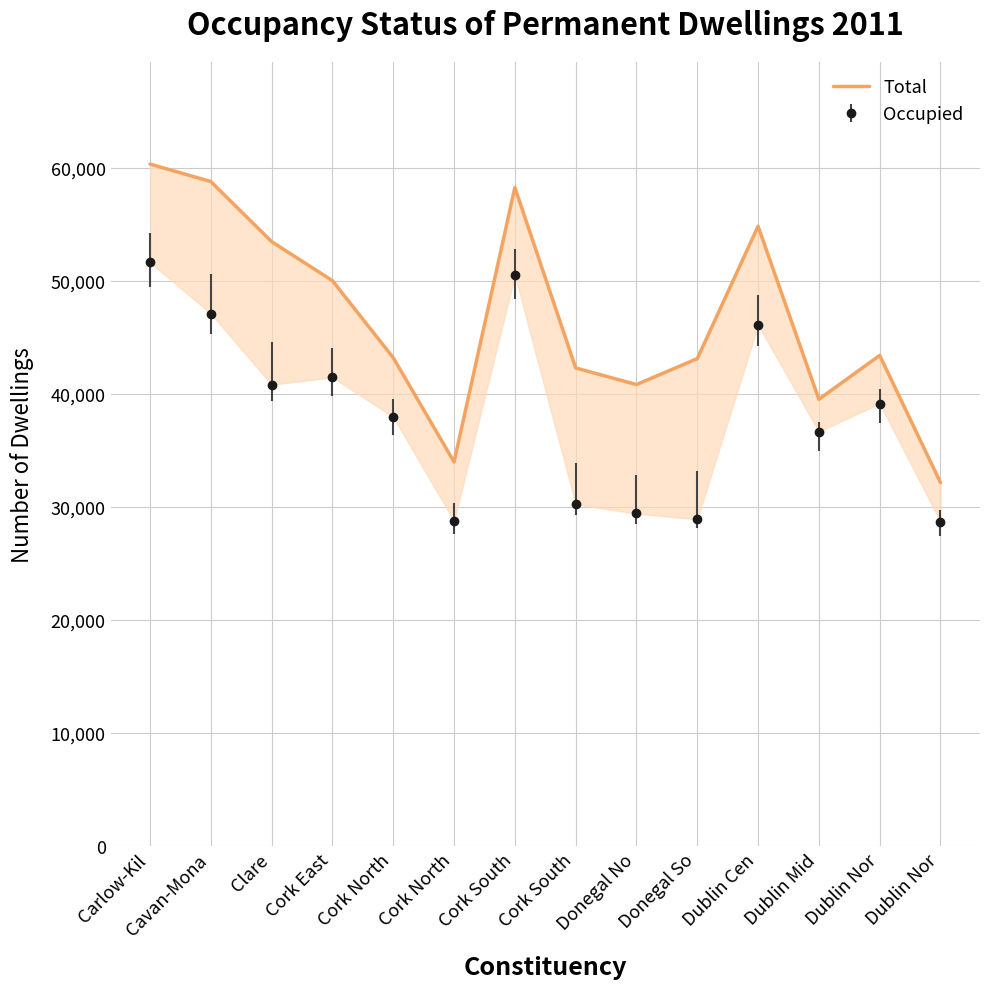

What is the change in value from Donegal No to Donegal So?

+2294